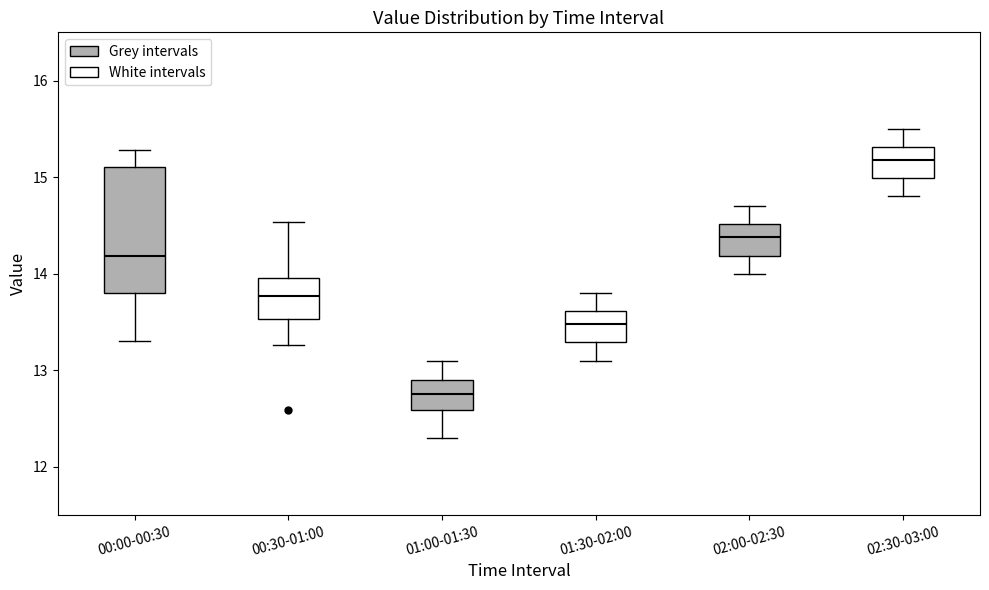

Where is the upper edge of the box for 00:00-00:30 on the y-axis? The values are not printed on the chart, so give them approximately, as read against the axis.

15.1